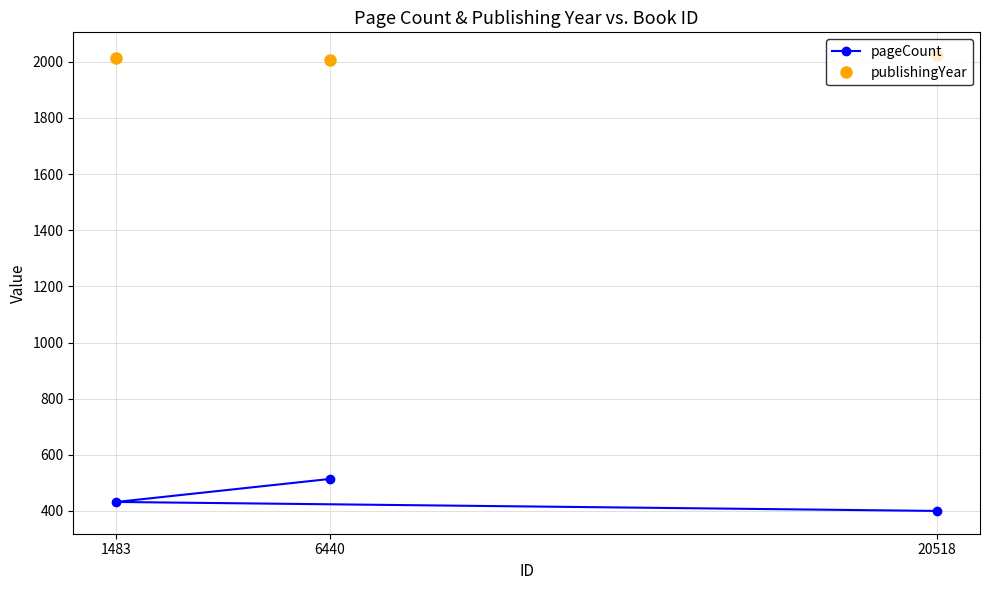

At which category is the sum across all series the highest?

6440